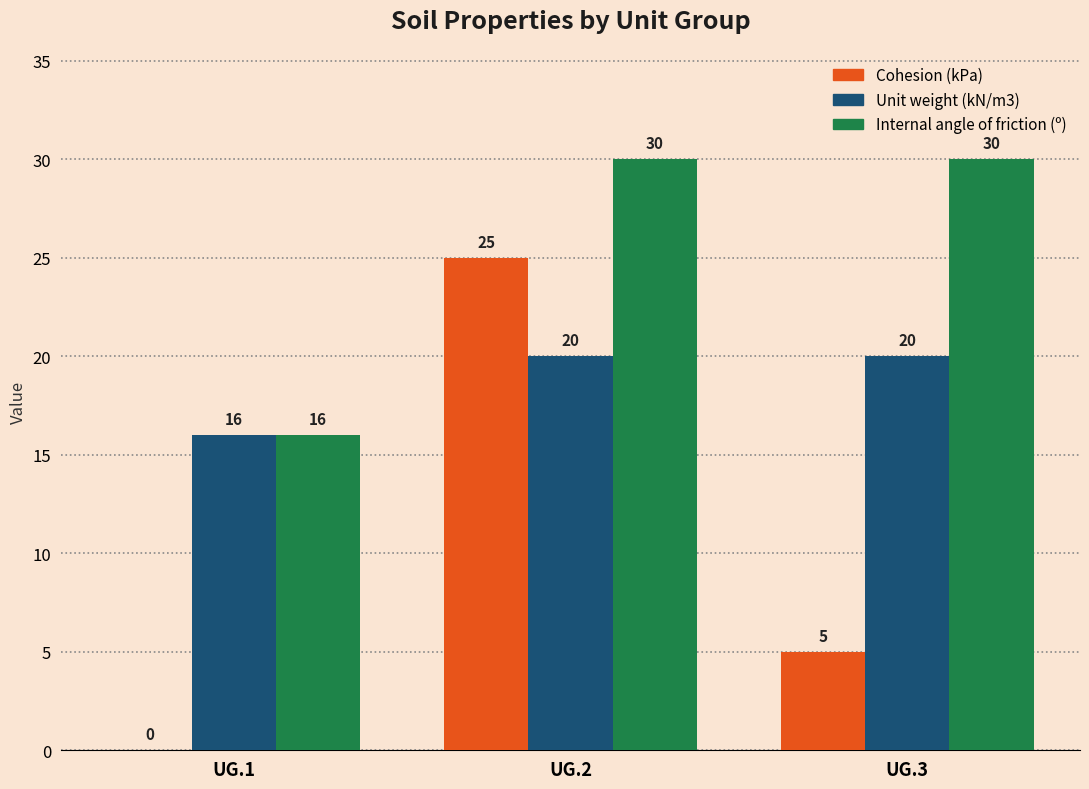

The Unit weight (kN/m3) series shows 29 at UG.3. True or false?

False